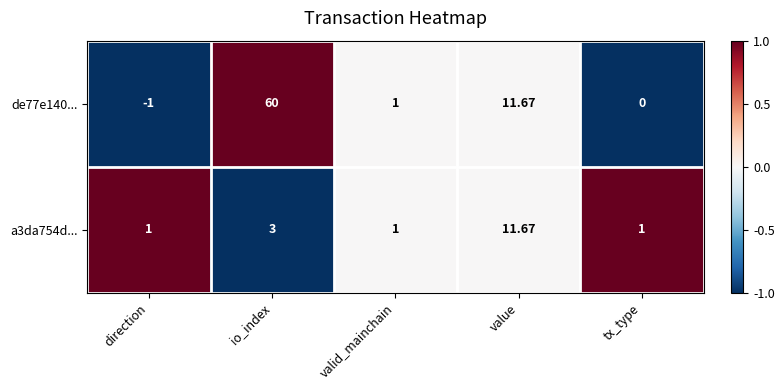

At which label does de77e140... first exceed 1?

io_index